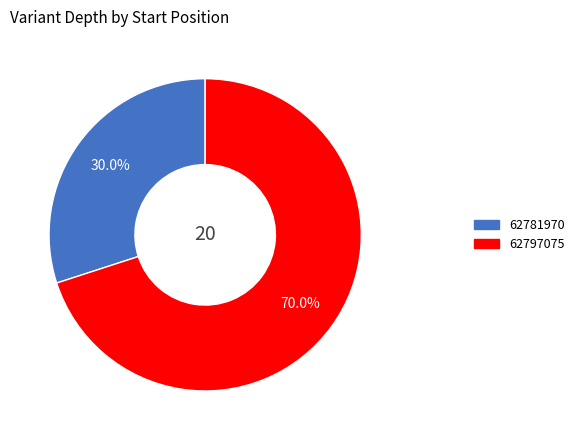

How much of the chart is everything except 62797075?

30.0%